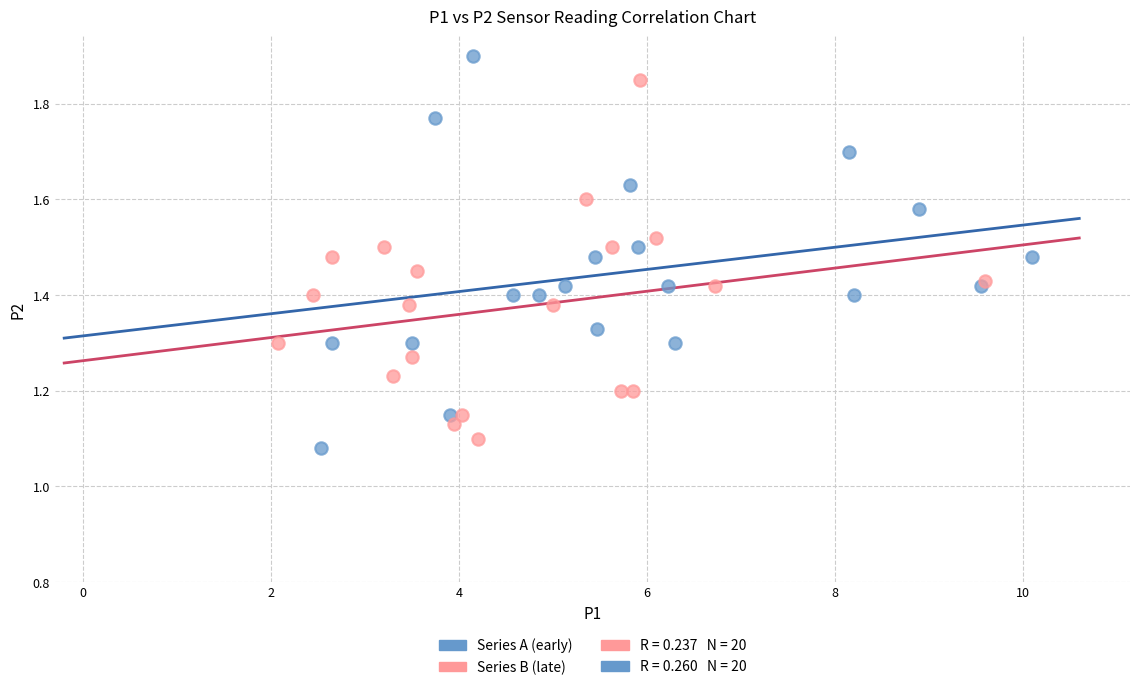

Which series contains the highest Y value?

Series A (early)